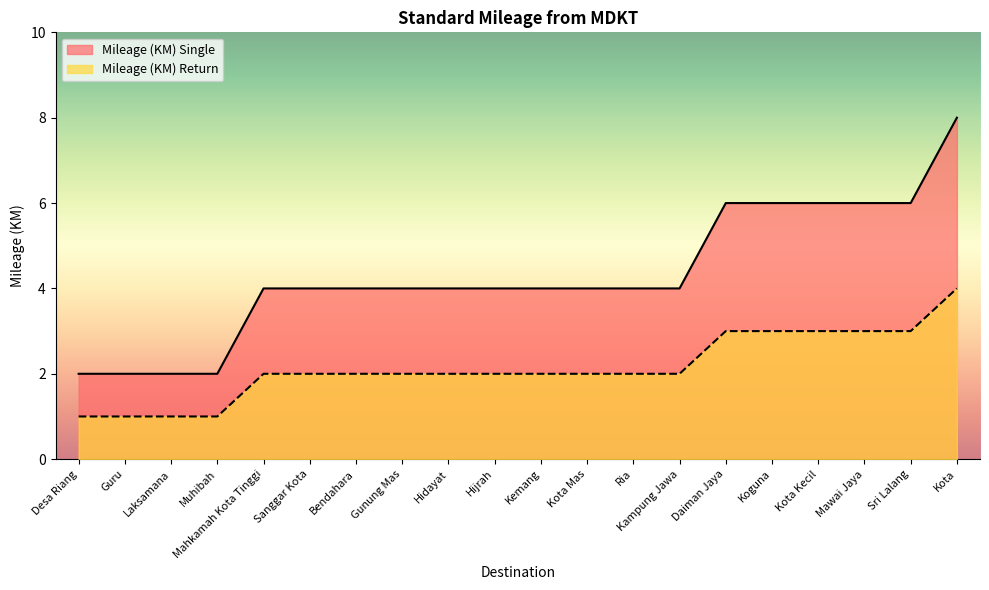

Between Hidayat and Kemang, which series saw the biggest shift?

Mileage (KM) Return